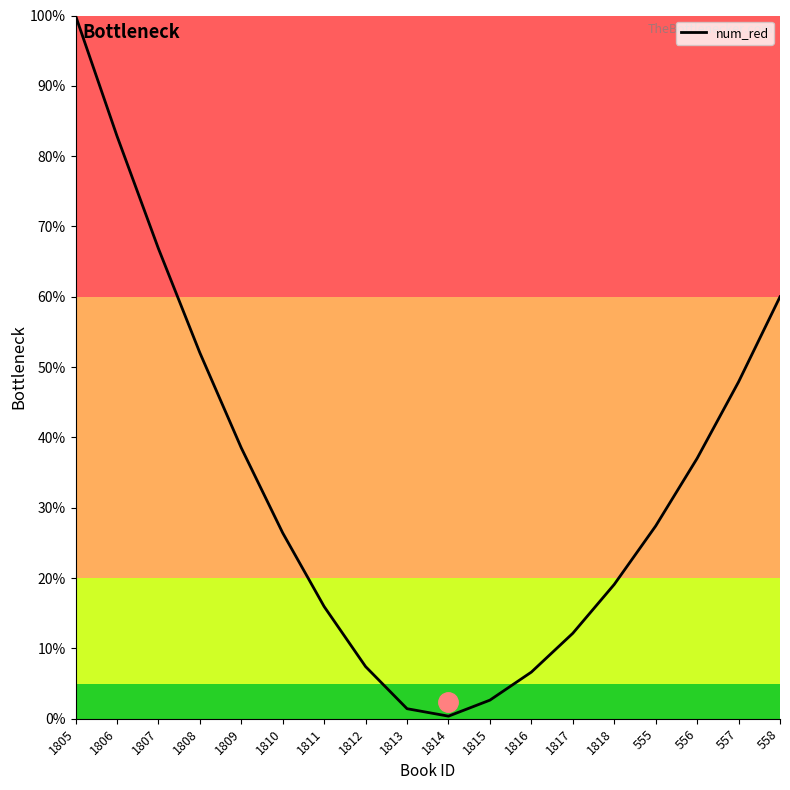

What value does the data have at 1808?

52.0